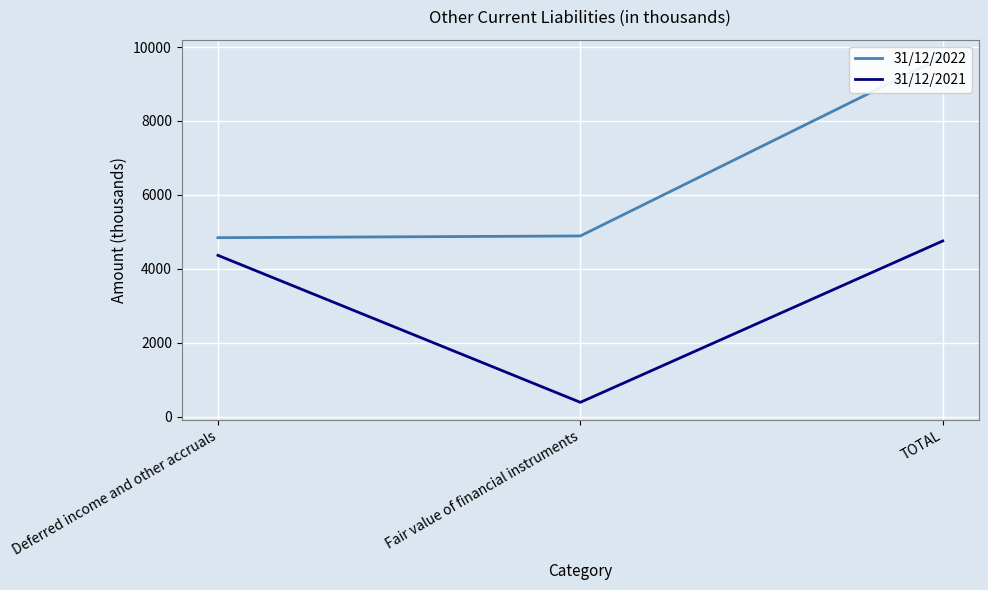

At which label does 31/12/2022 reach its peak?

TOTAL